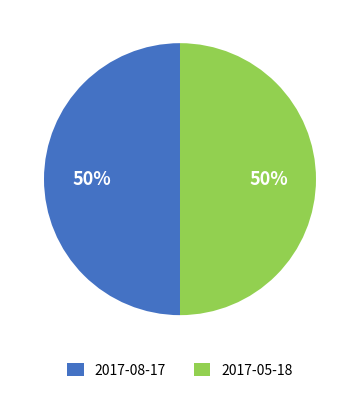

True or false: 2017-08-17 accounts for 45% of the total.

False